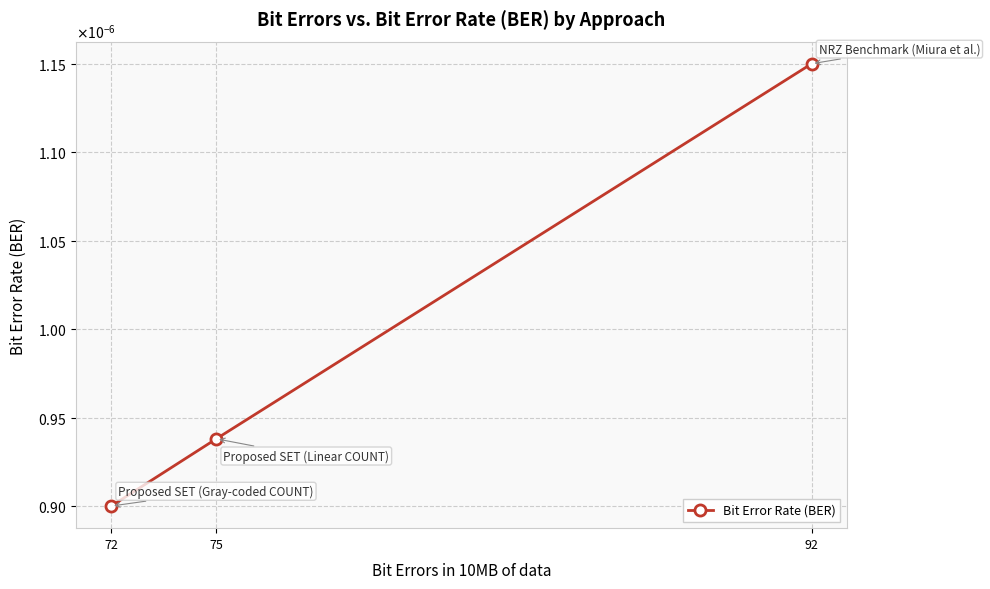

Which label corresponds to the largest value in the chart?

92